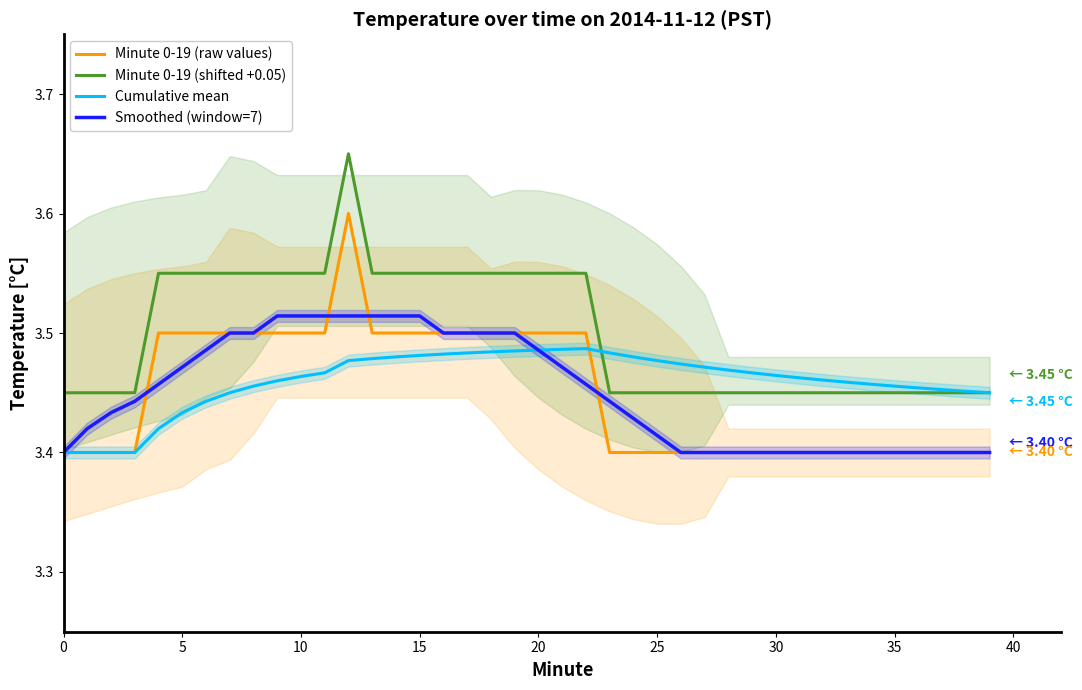

What is the sum of all Minute 0-19 (raw values) values?

138.0